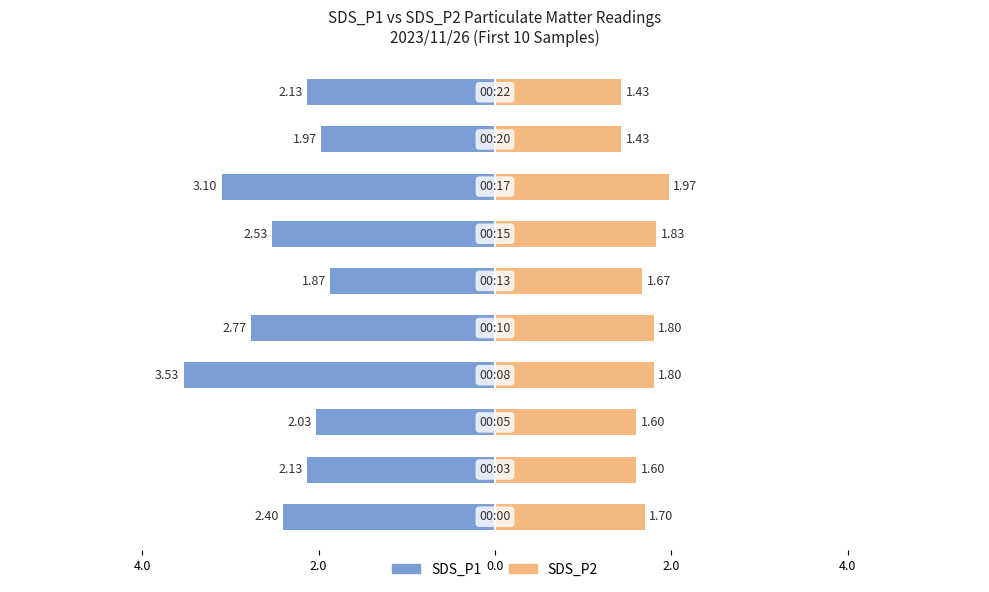

The SDS_P1 series shows -0.7 at 2.0. True or false?

False